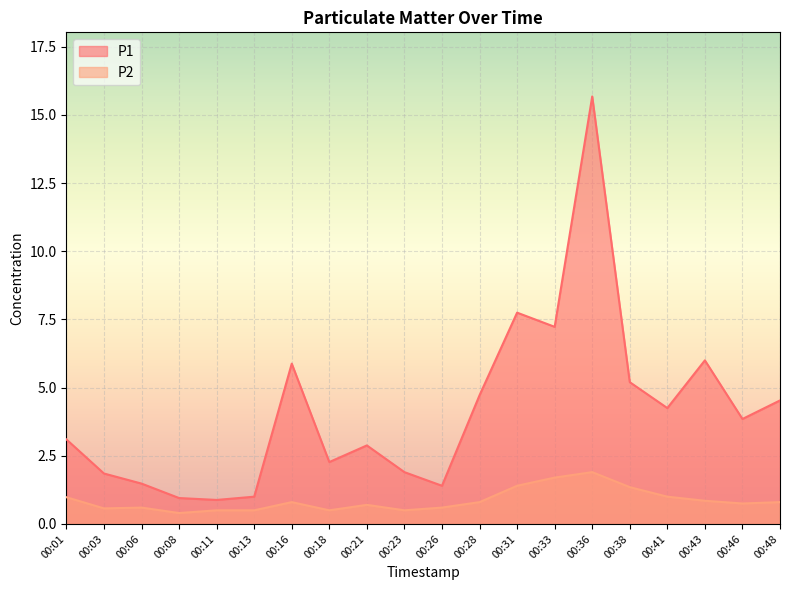

Rank the series by their maximum value, from lowest to highest.

P2, P1